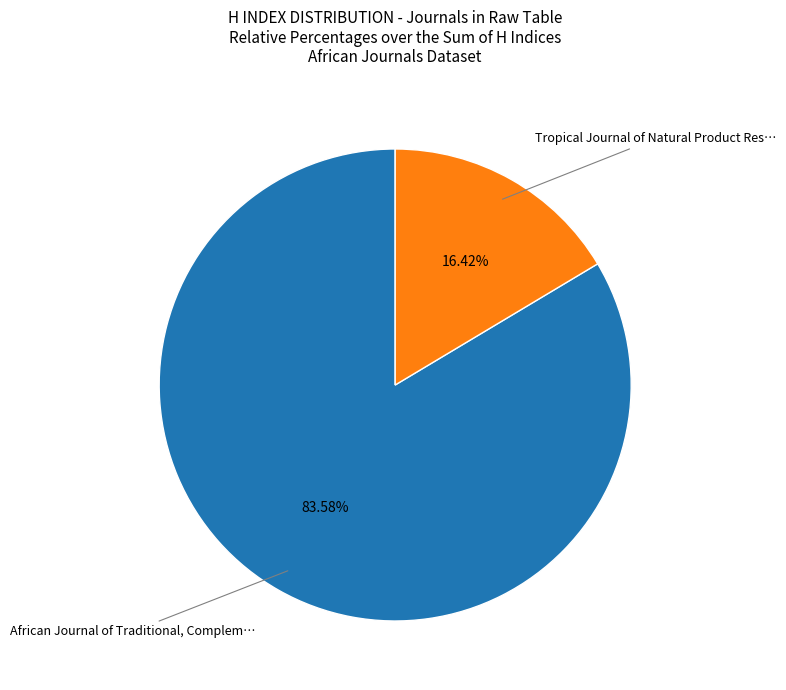

Which has a higher value, Tropical Journal of Natural Product Res… or African Journal of Traditional, Complem…?

African Journal of Traditional, Complem…